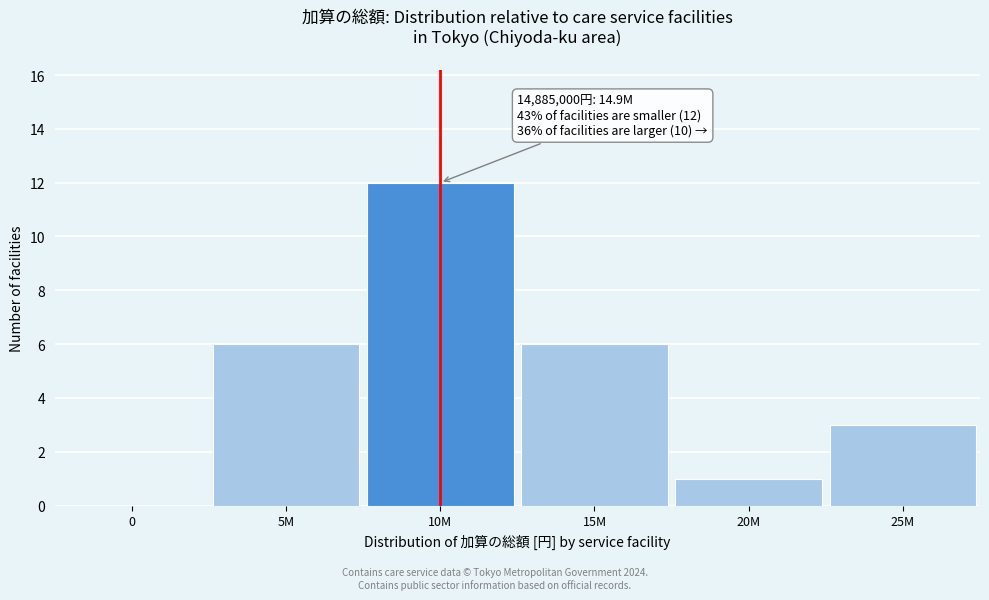

Reading right to left, extract all data points from this chart.

25M=3	20M=1	15M=6	10M=12	5M=6	0=0